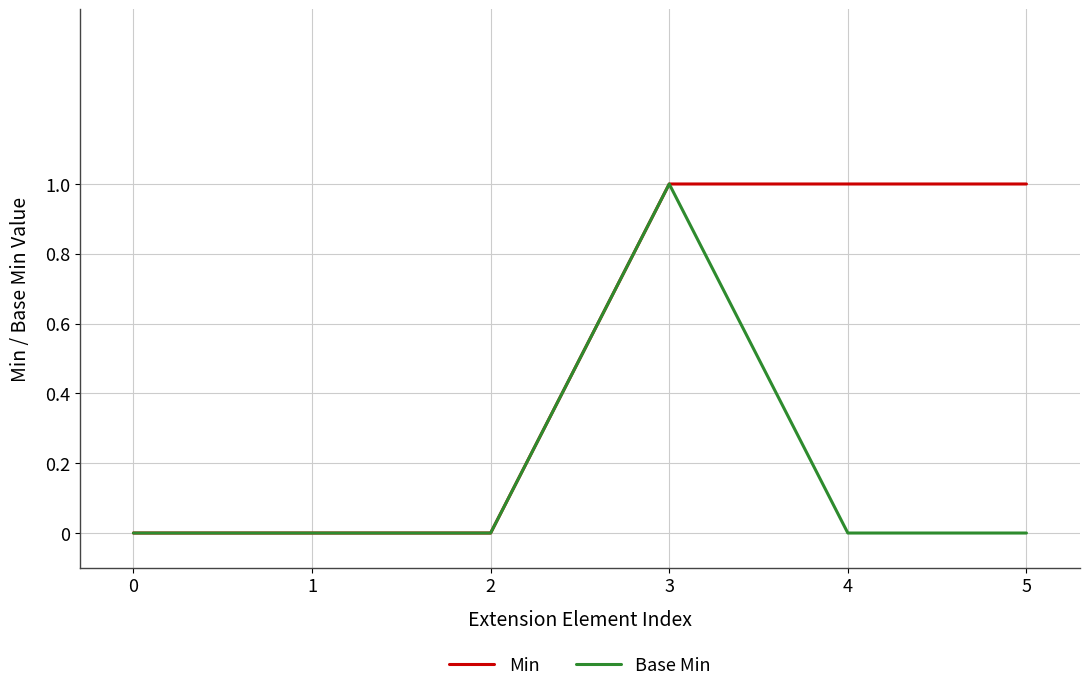

The Base Min series shows 0 at 5. True or false?

True